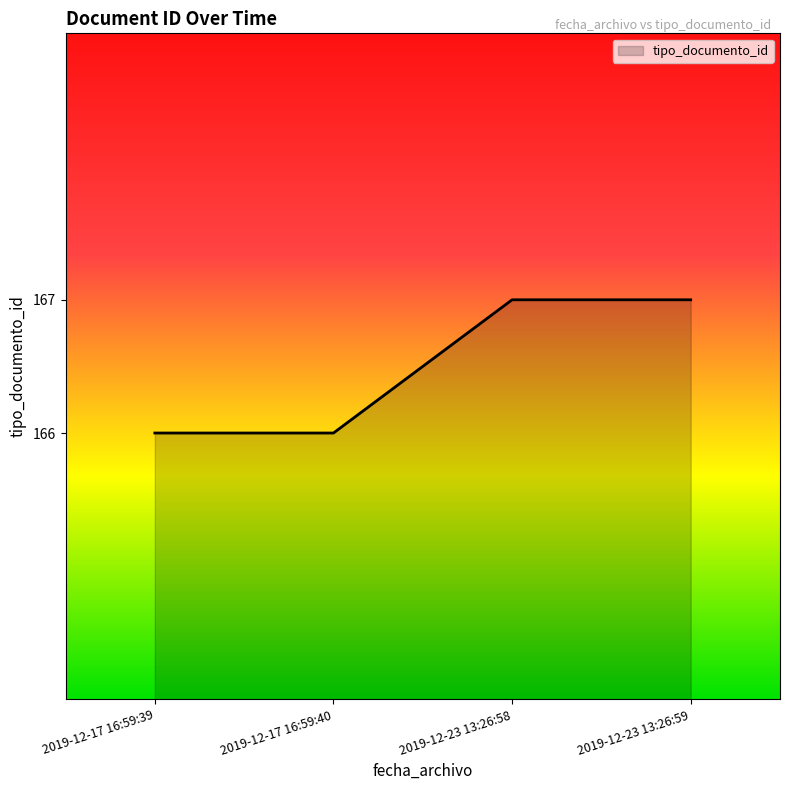

Between 2019-12-23 13:26:59 and 2019-12-17 16:59:39, which is larger?

2019-12-23 13:26:59